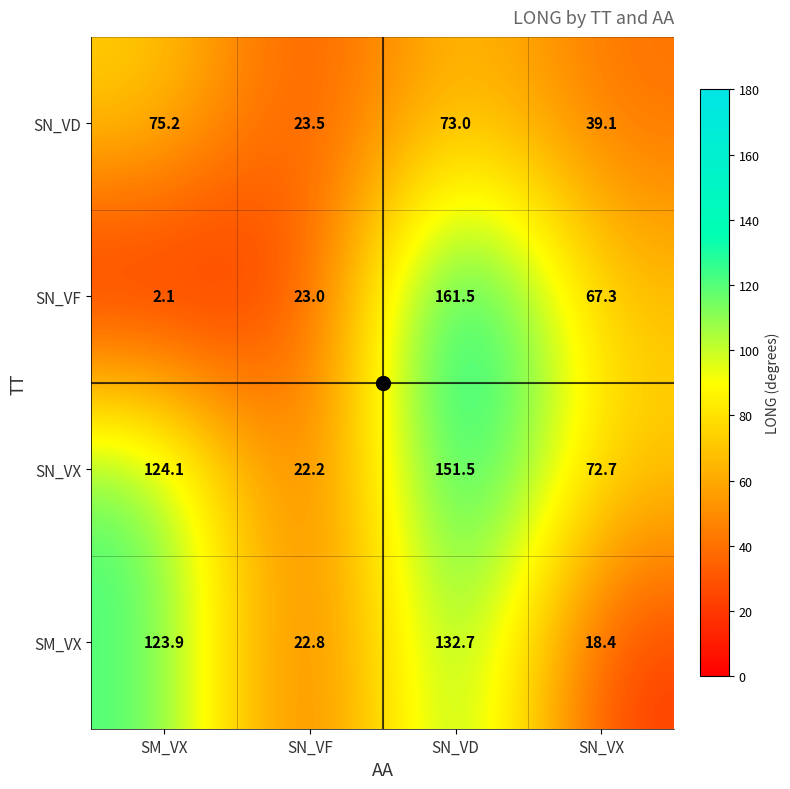

Between SM_VX and SN_VX, which series saw the biggest shift?

SM_VX